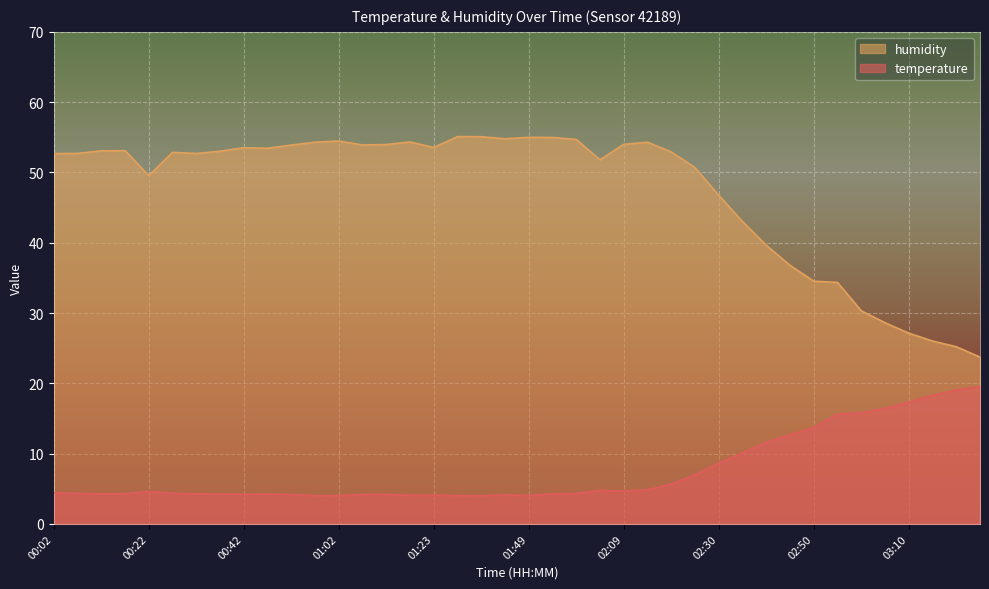

True or false: humidity and temperature intersect in this chart.

False